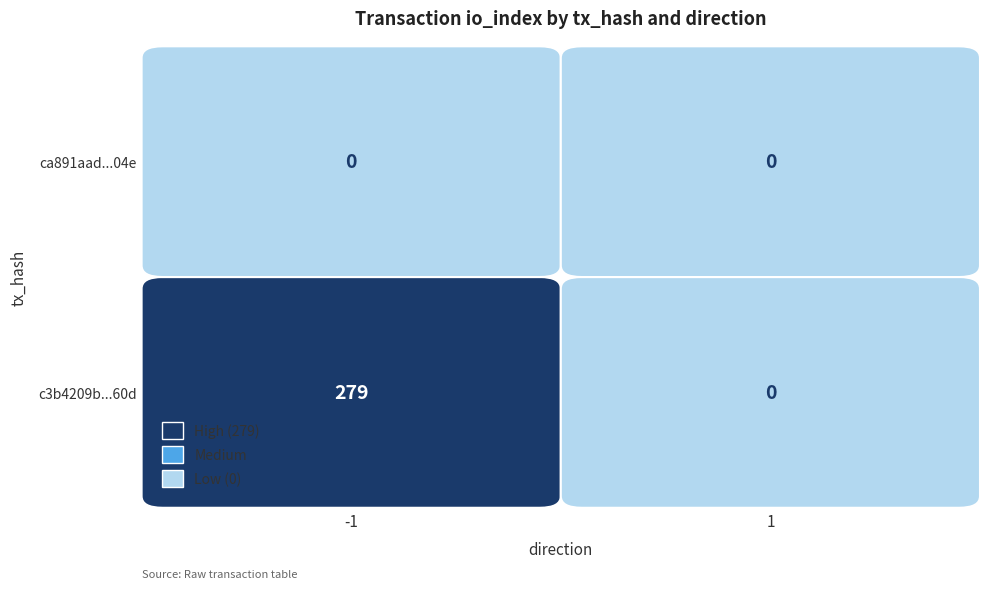

Which category has the lowest value in the c3b4209b36d95a2ca28c2d19445485f49b0a60d series?

1